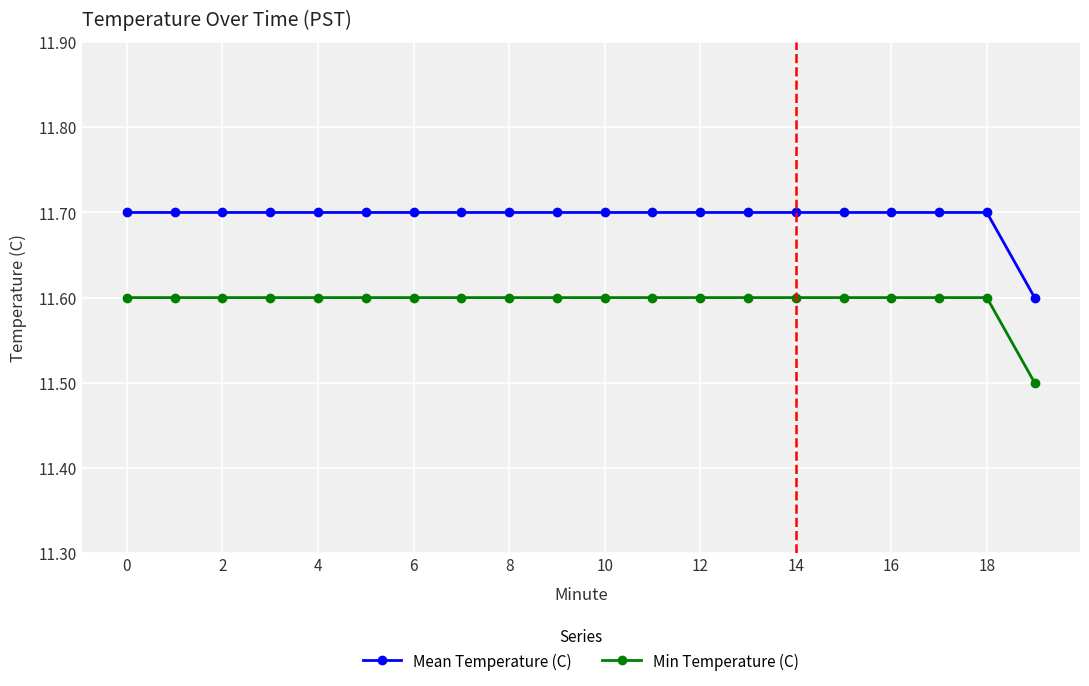

How many categories are shown in the chart?

20